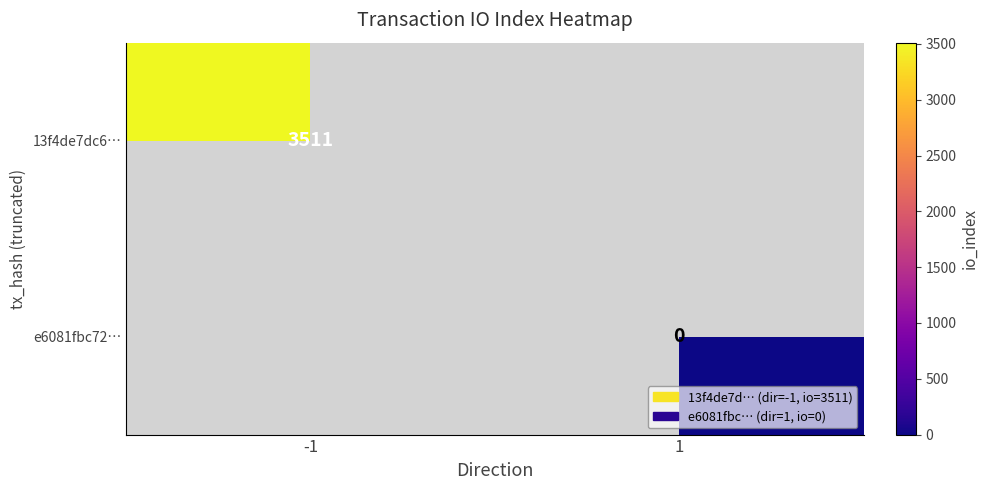

Is it true that 13f4de7dc6… equals 1975 at -1?

False